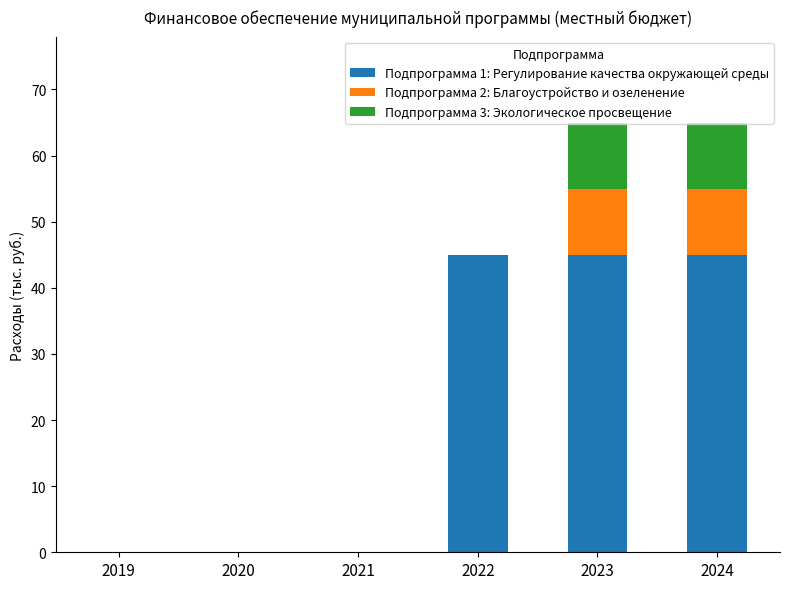

What is the sum of the Подпрограмма 1: Регулирование качества окружающей среды values at 2020 and 2023?

45